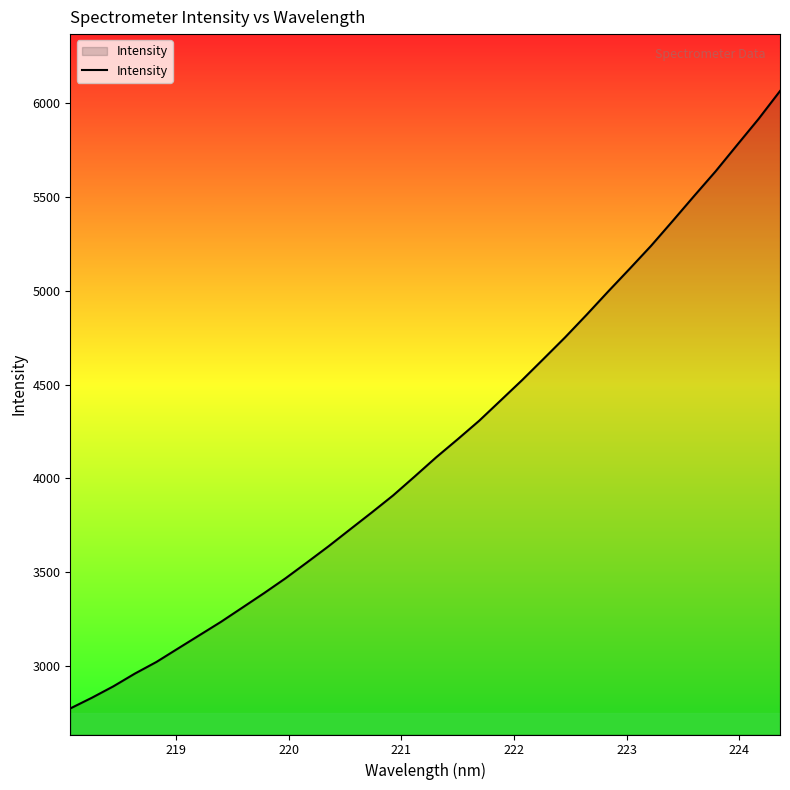

What is the difference between the maximum and minimum values?

3288.5